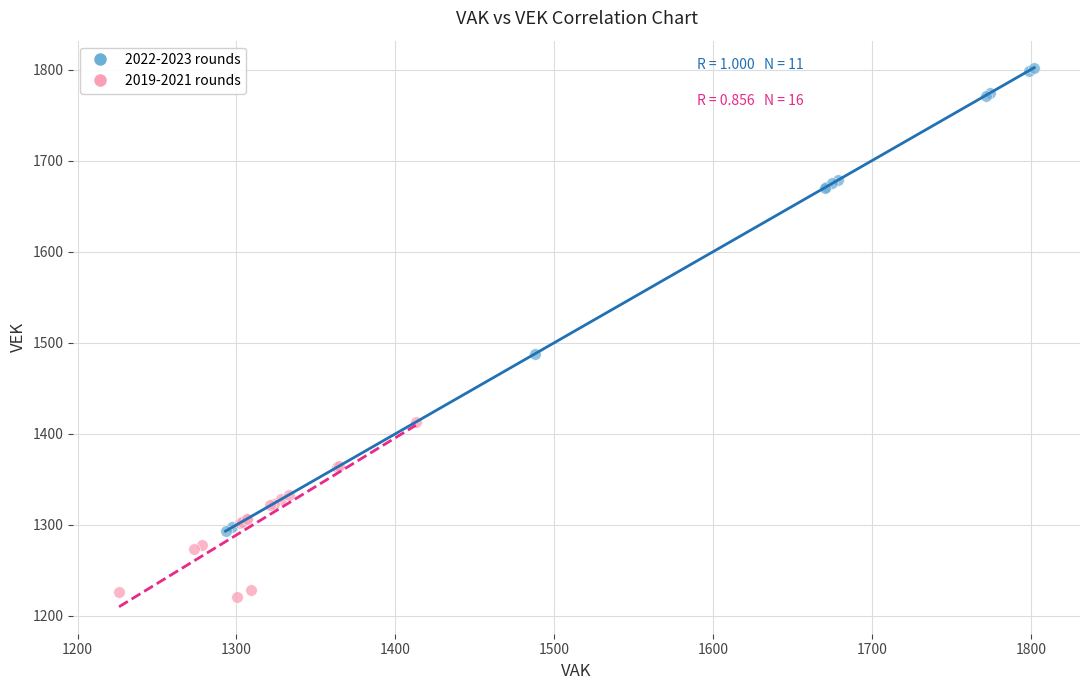

What are all the series names shown in the legend?

2022-2023 rounds, 2019-2021 rounds